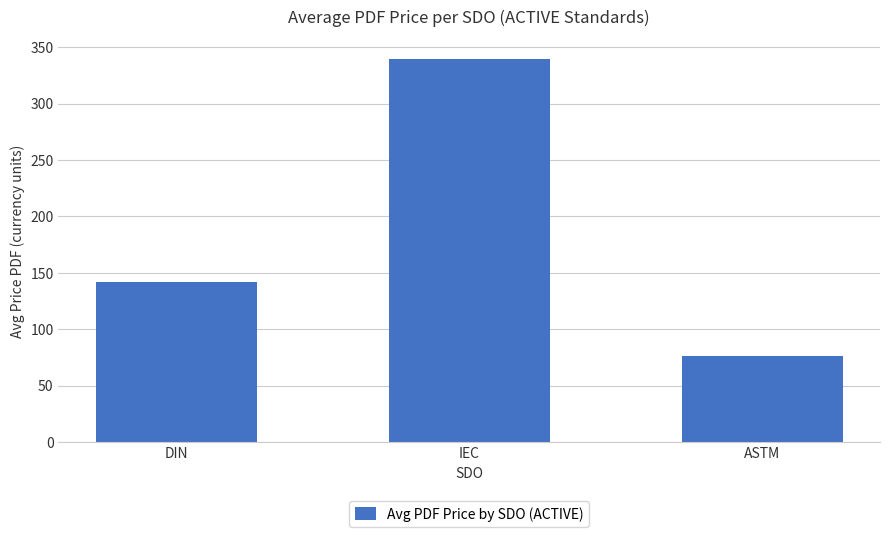

What is the sum of all values?

557.2